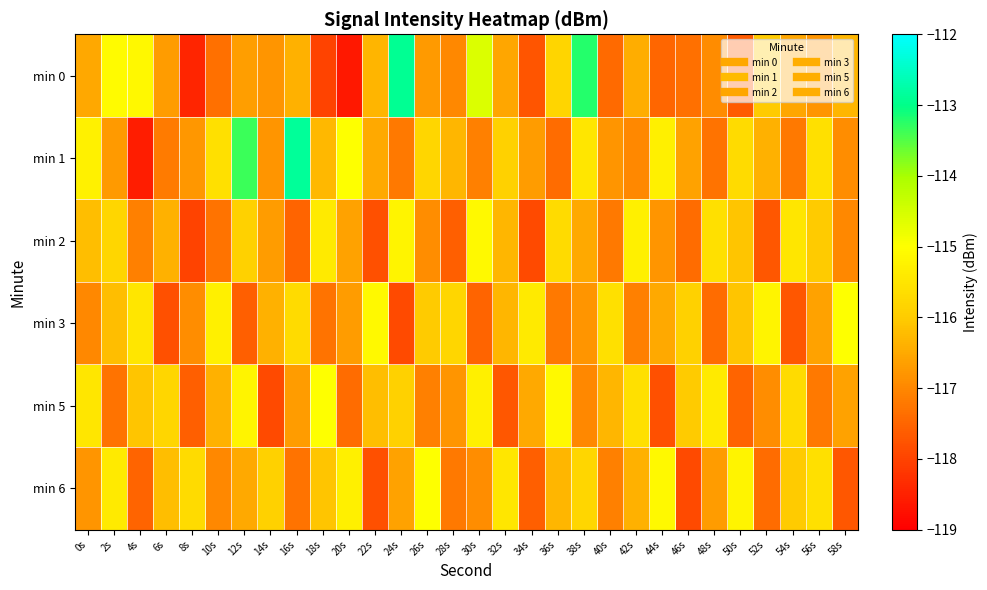

Which has a higher value, 12s or 56s?

12s